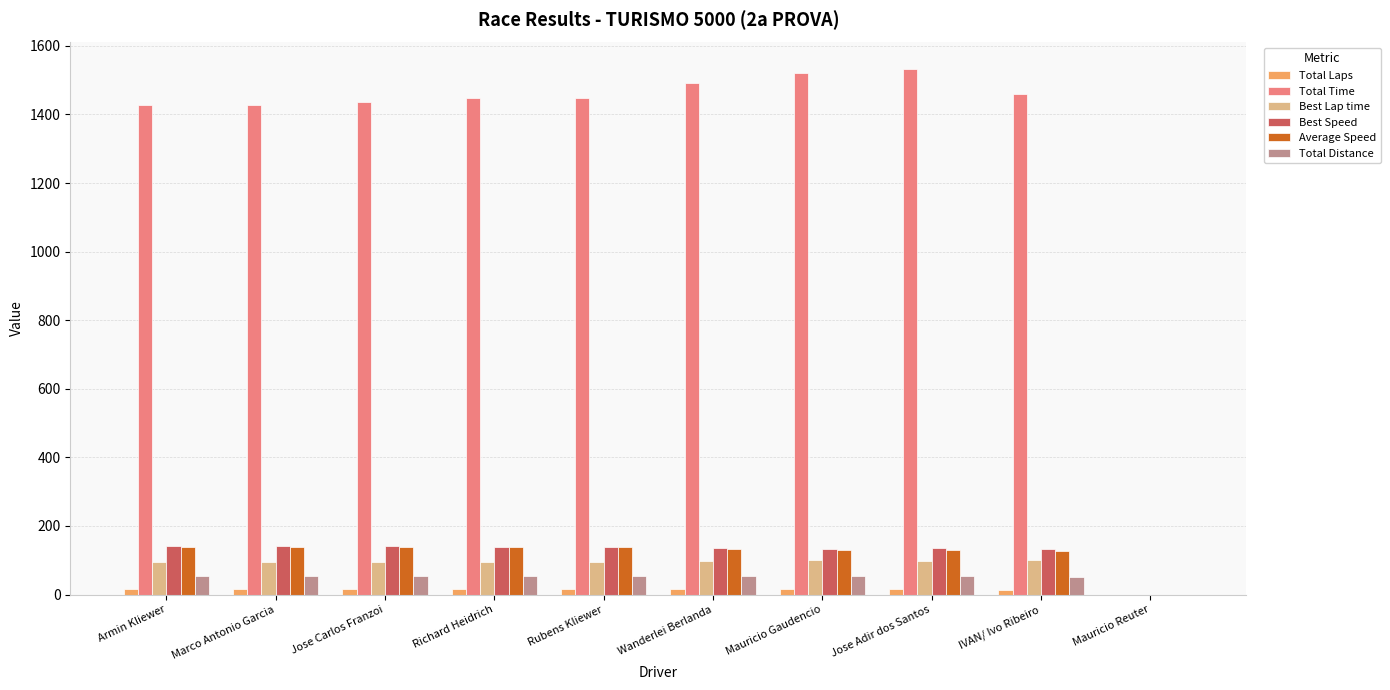

Does the chart contain stacked bars?

No